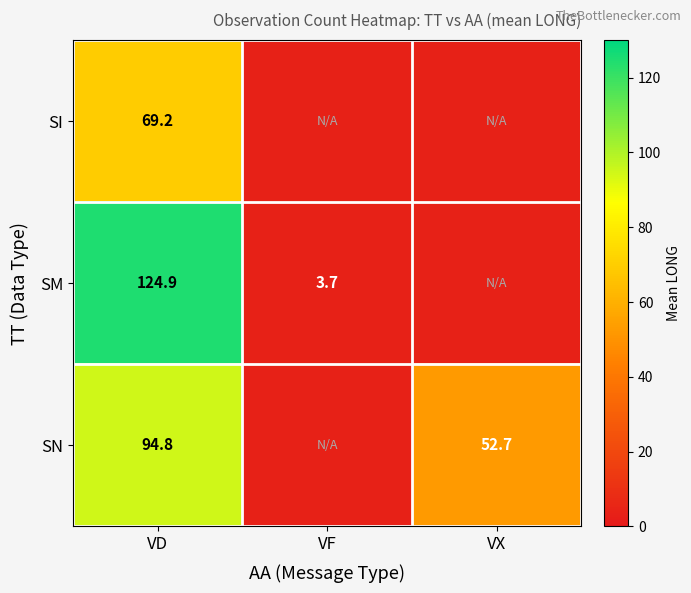

Which series changed the most between VD and VX?

SN